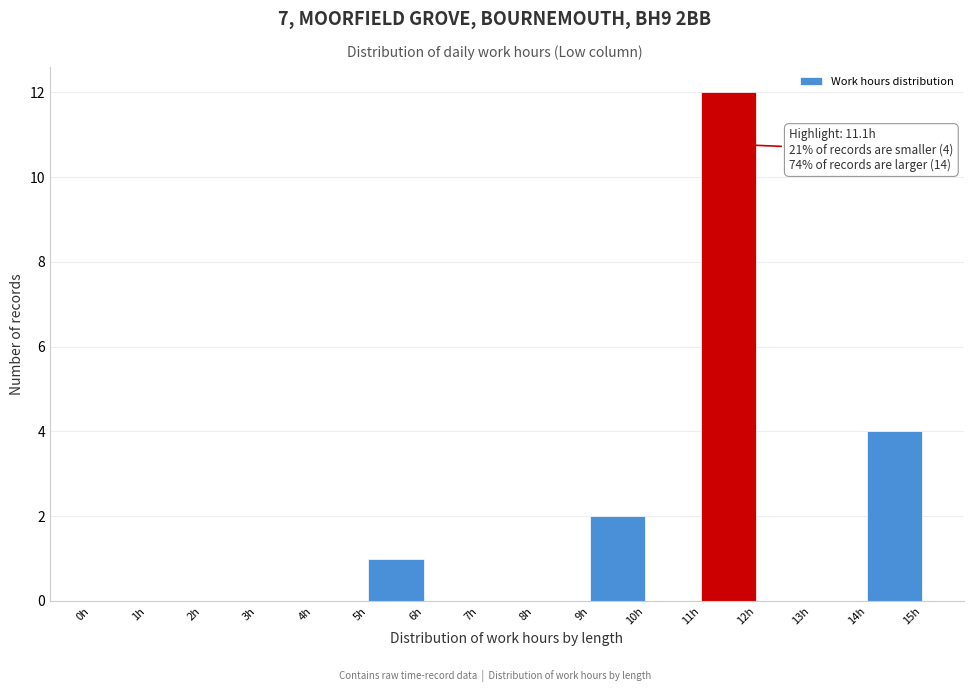

Over which range of the x-axis is the bar tallest?

11 to 12